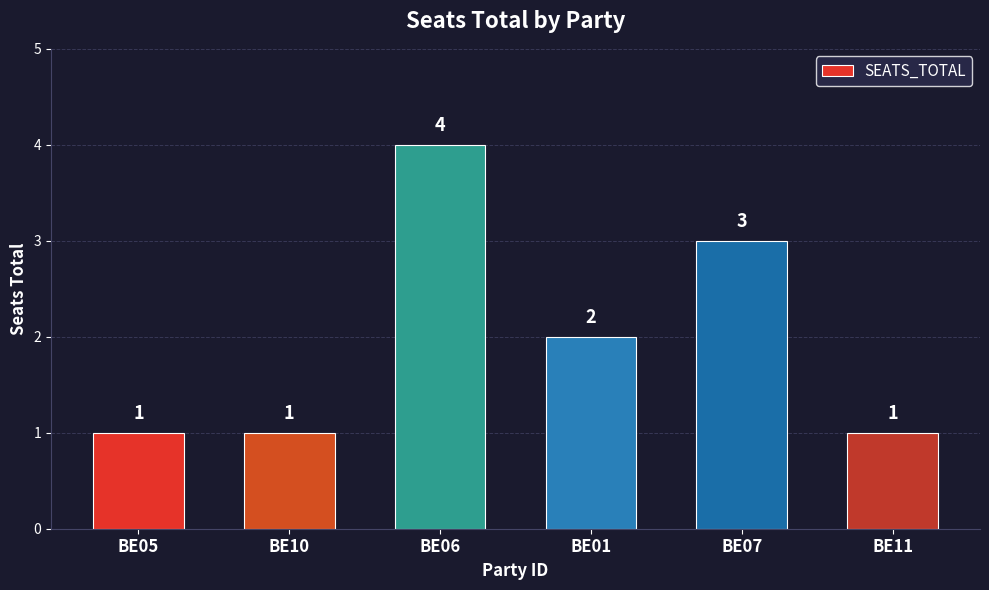

What is the average value?

2